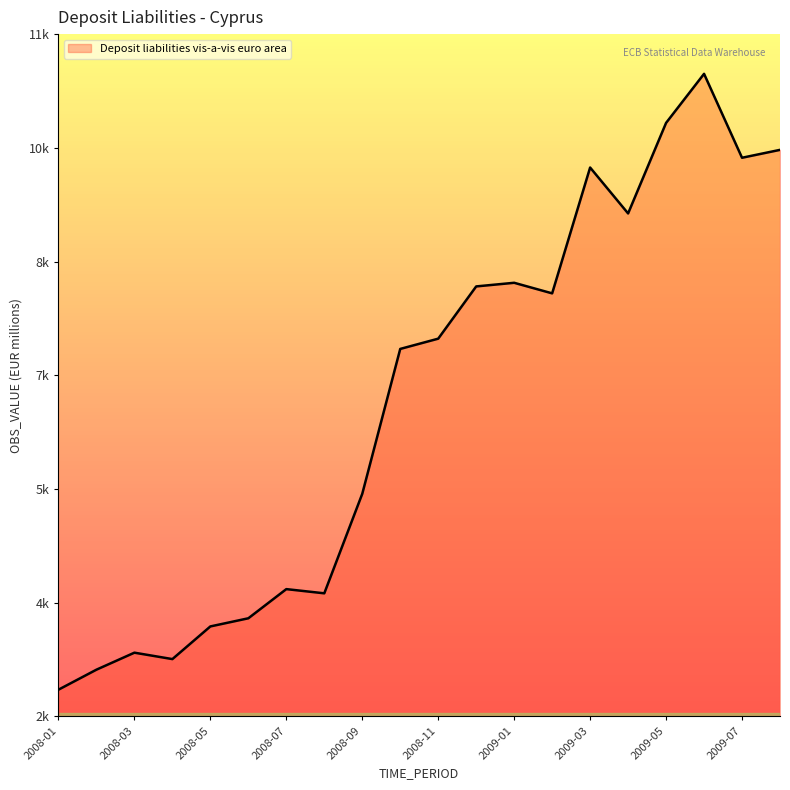

Does the chart have visible grid lines?

No